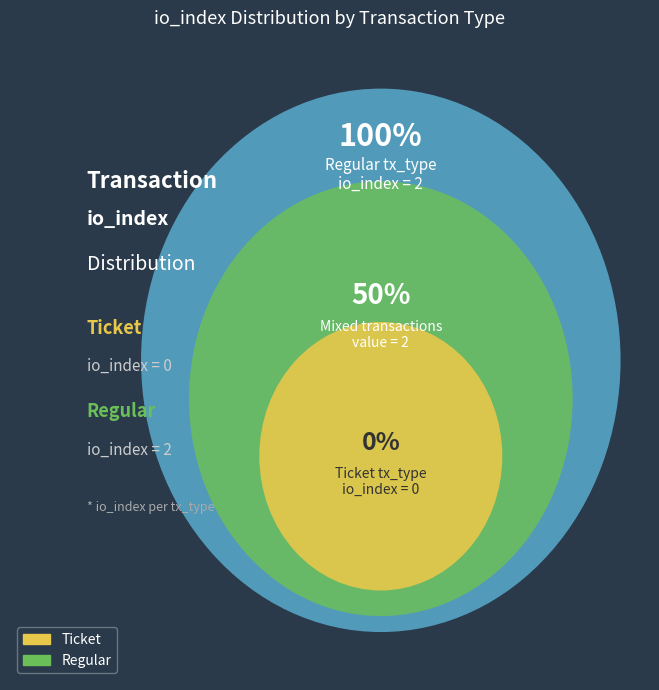

Which slice represents more than half of the pie?

Regular